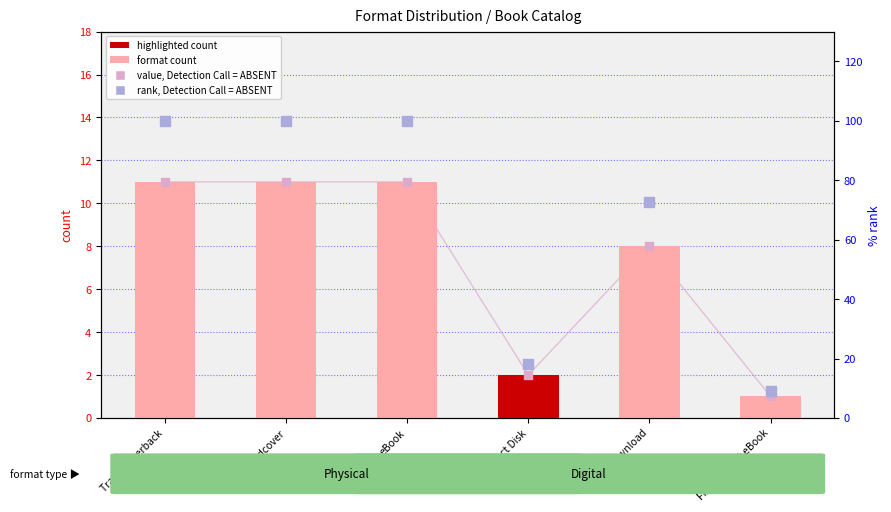

Which series has the largest Y range (max minus min)?

rank, Detection Call = ABSENT